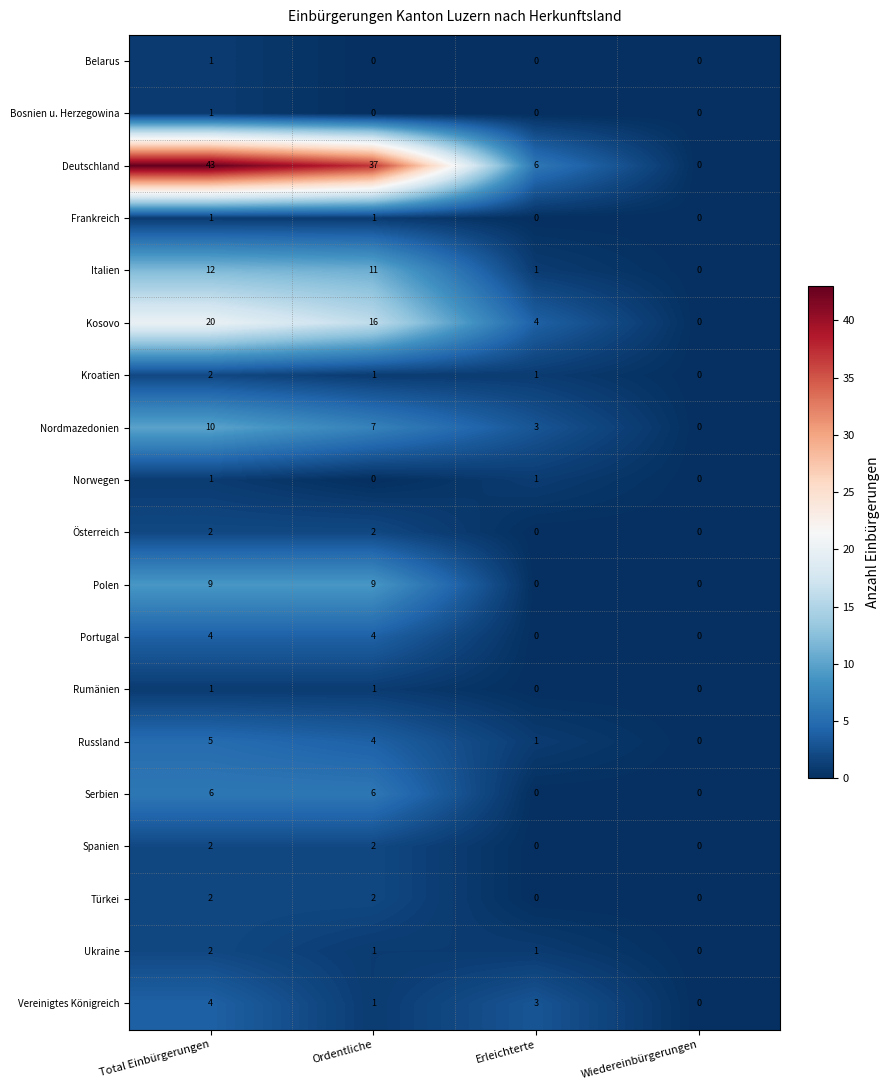

Which series has the largest total across all categories?

Deutschland